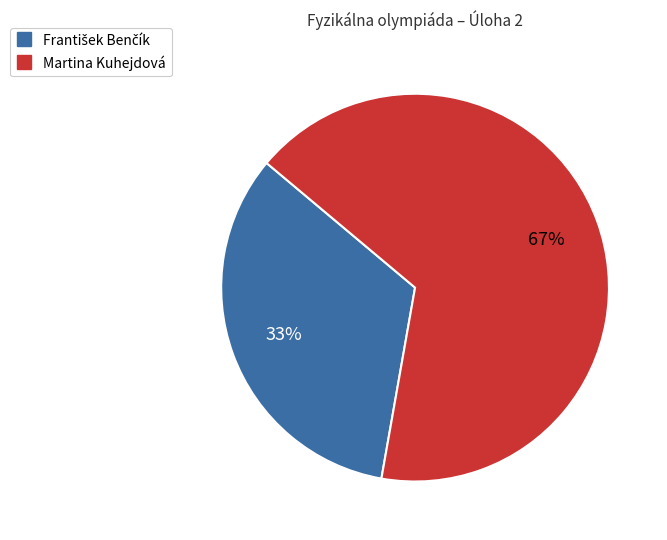

What is the largest slice in the pie chart?

Martina Kuhejdová